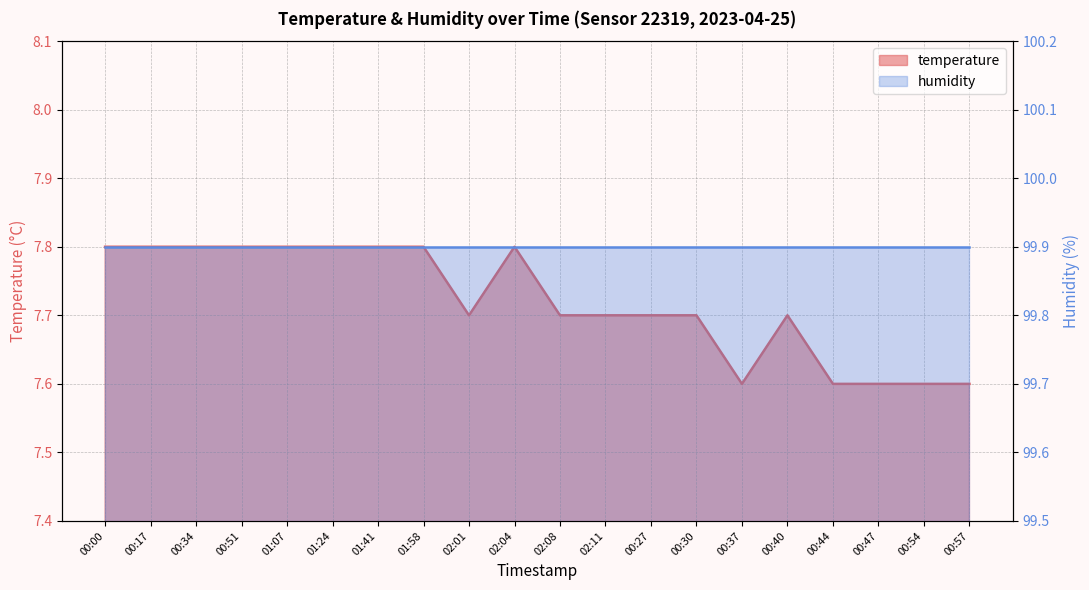

Where is the data nearest to the value 7?

00:37